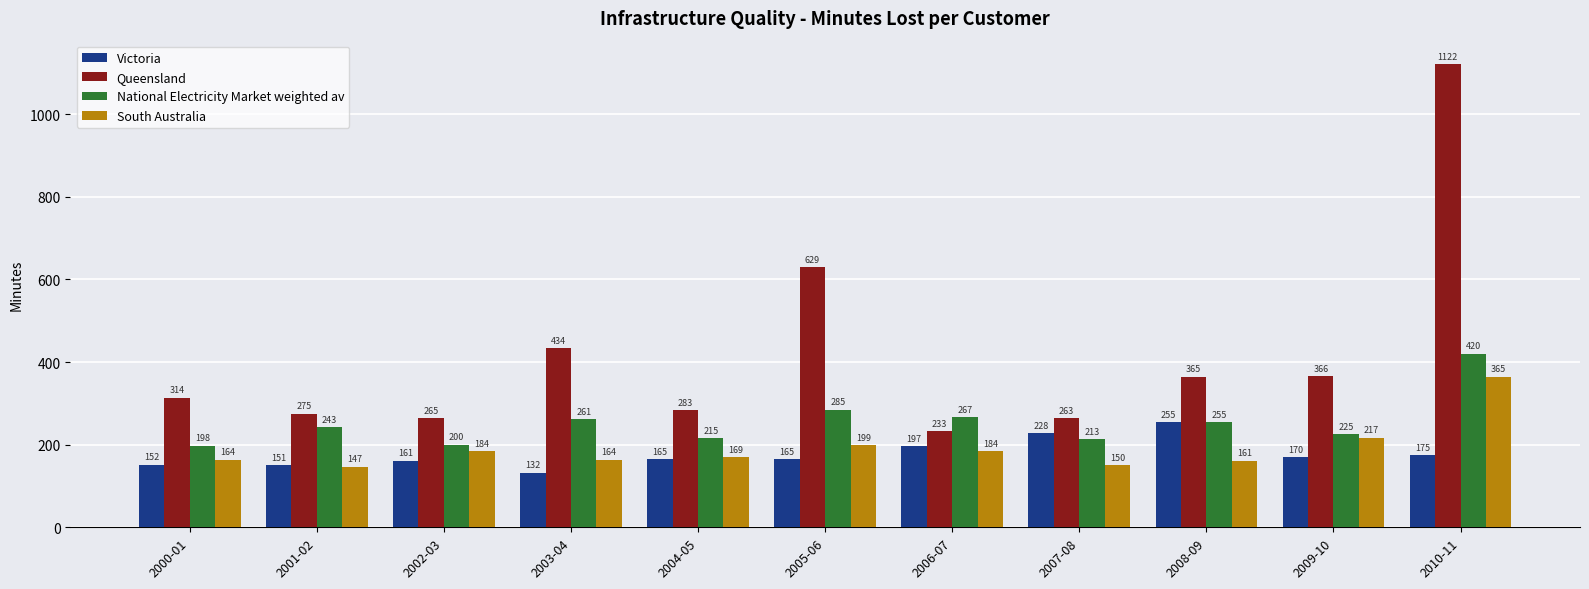

How many bars are there in total?

44